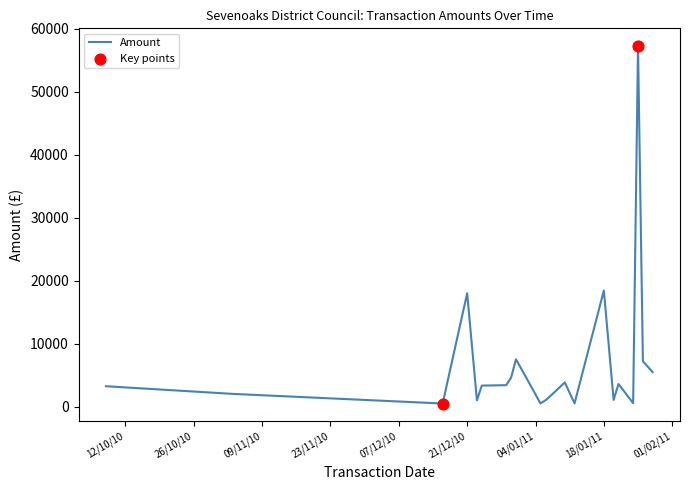

What is the maximum value shown in the chart?

57202.9